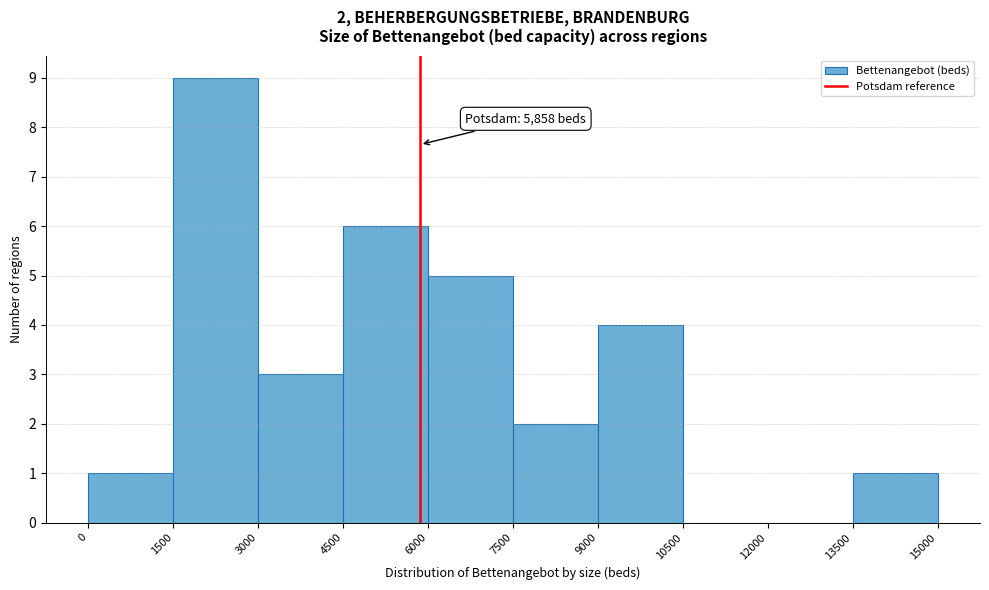

Which range on the x-axis has the tallest bar?

1500 to 3000